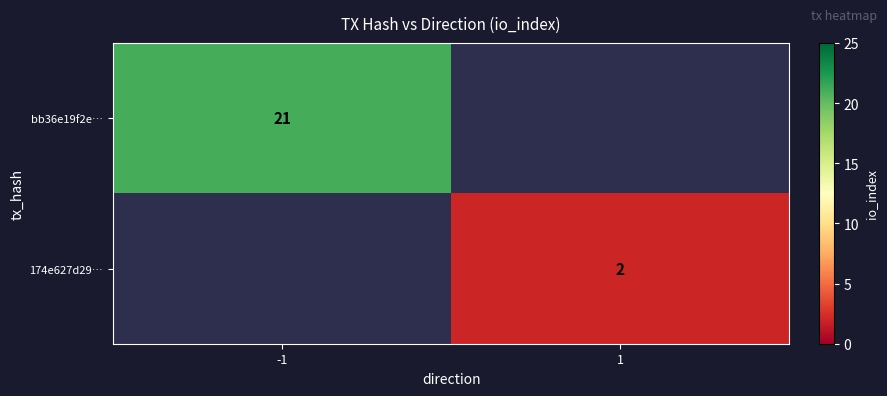

Is it true that 174e627d29… equals 2 at 1?

True